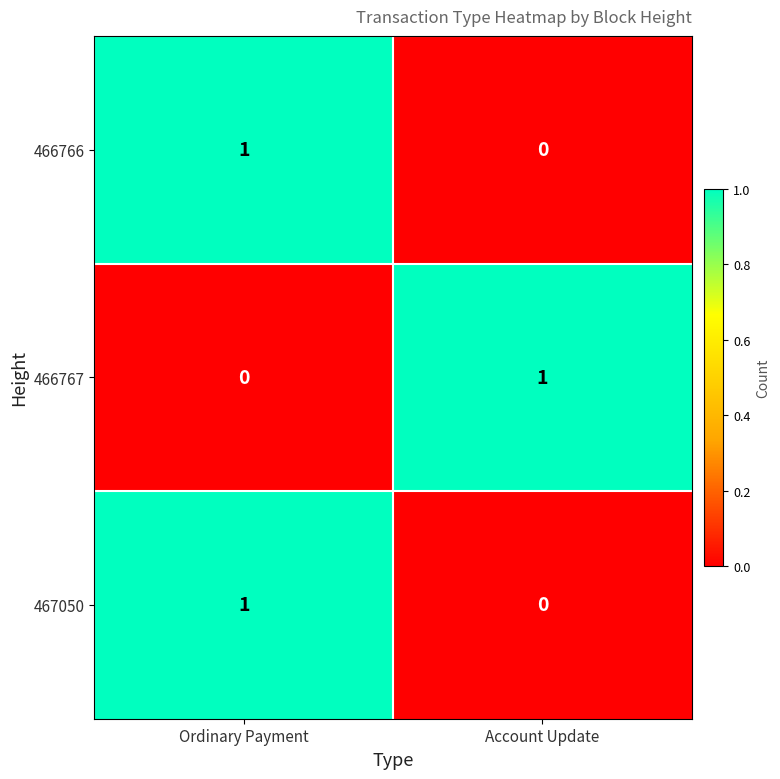

Reading left to right, extract all data points from this chart.

466766: 1	0
466767: 0	1
467050: 1	0